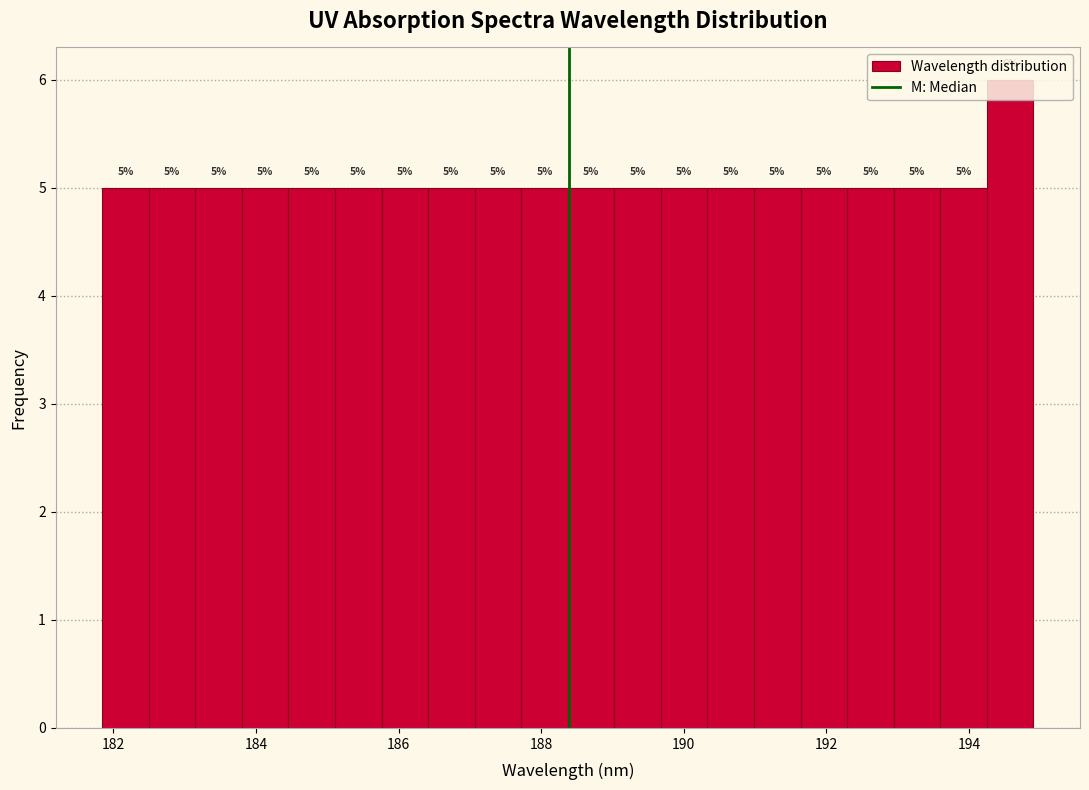

Around what value on the x-axis is the tallest bar? Give the approximate position of its centre, as read against the axis.

194.6